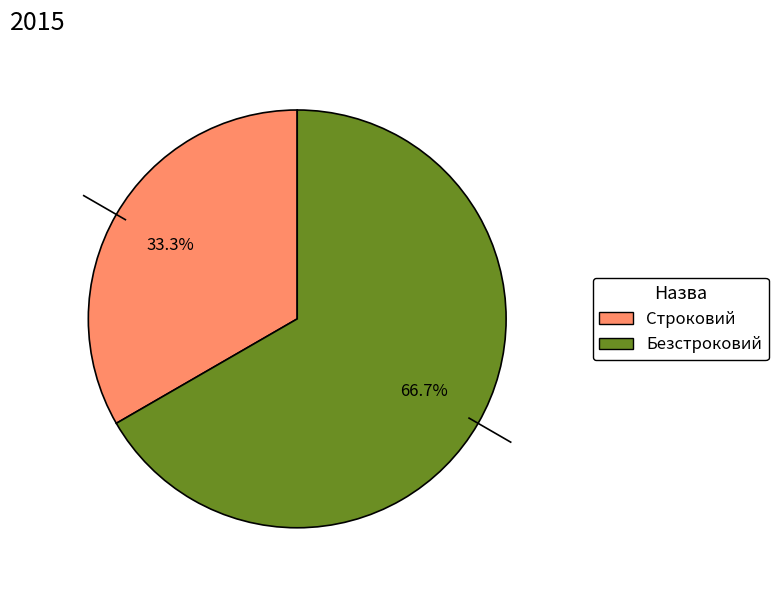

Count the number of slices in the pie.

2